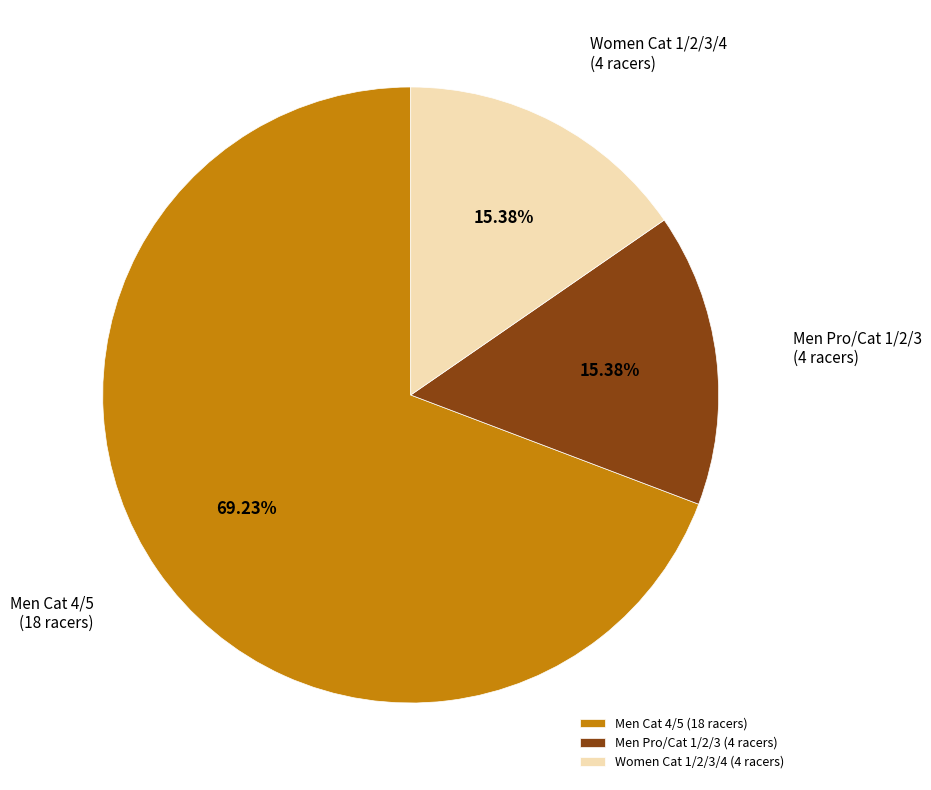

Is there a majority slice in this chart?

Yes